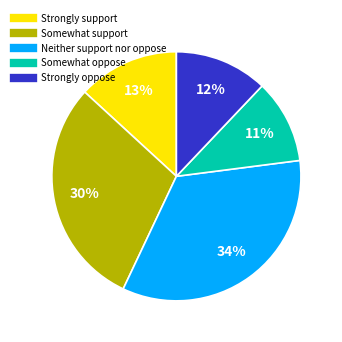

To the nearest percent, what is the average slice percentage?

20%